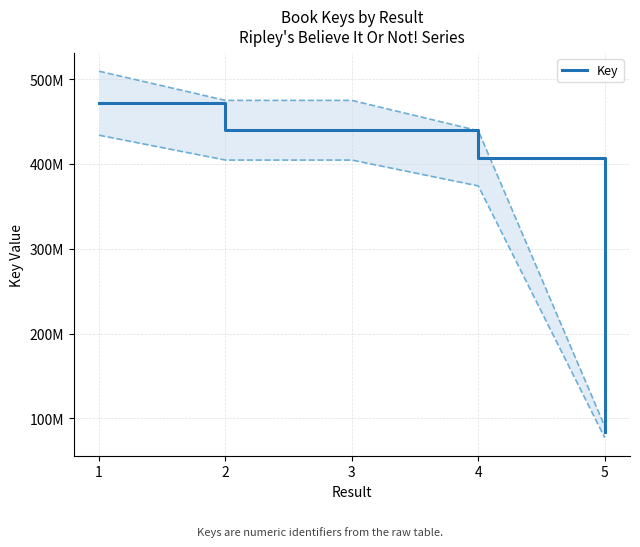

What is the difference between the maximum and minimum values?

387645503